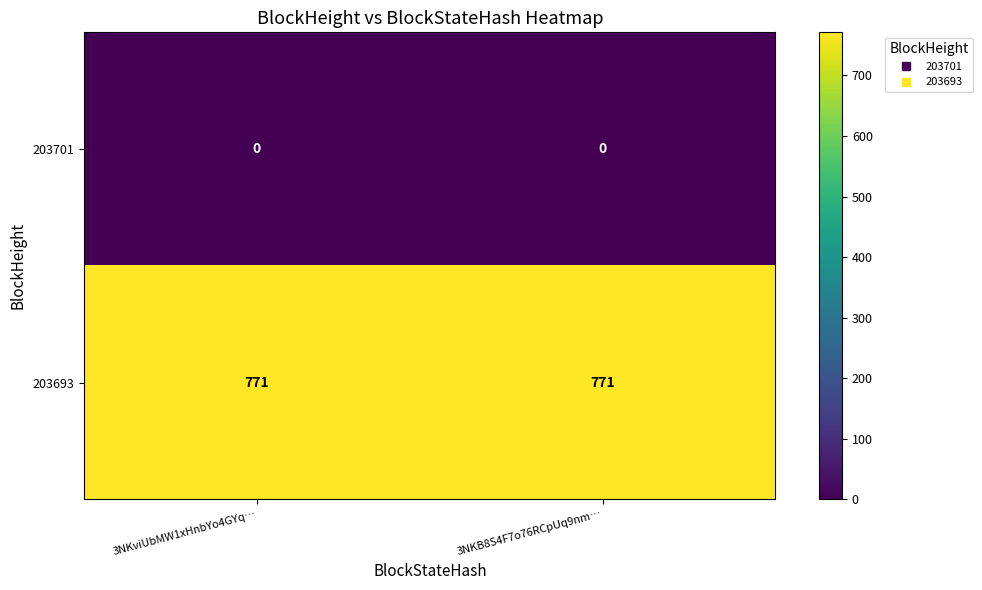

Rank the series by their average value, from lowest to highest.

203701, 203693